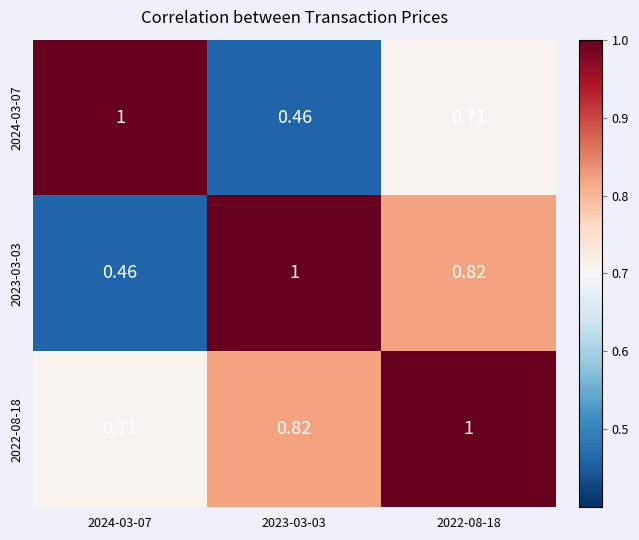

Is the value of 2022-08-18 at 2022-08-18 greater than the value of 2023-03-03 at 2022-08-18?

Yes